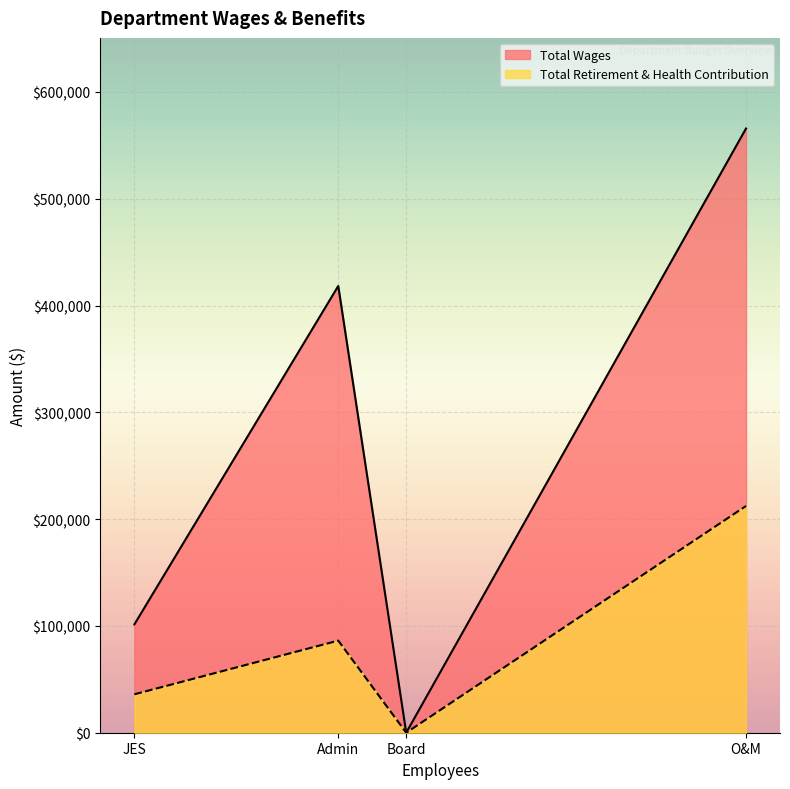

Reading left to right, what are all the values shown in this chart?

Total Wages: O&M=565820	Admin=418358	JES=101461	Board=0
Total Retirement & Health Contribution: O&M=212362	Admin=86261	JES=35990	Board=0